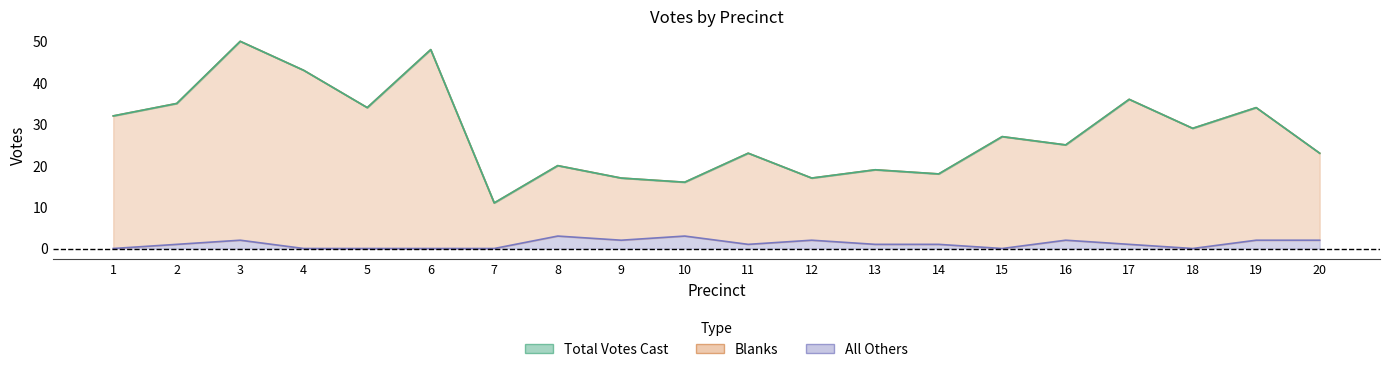

Rank the series at 7 from lowest to highest value.

All Others, Total Votes Cast, Blanks